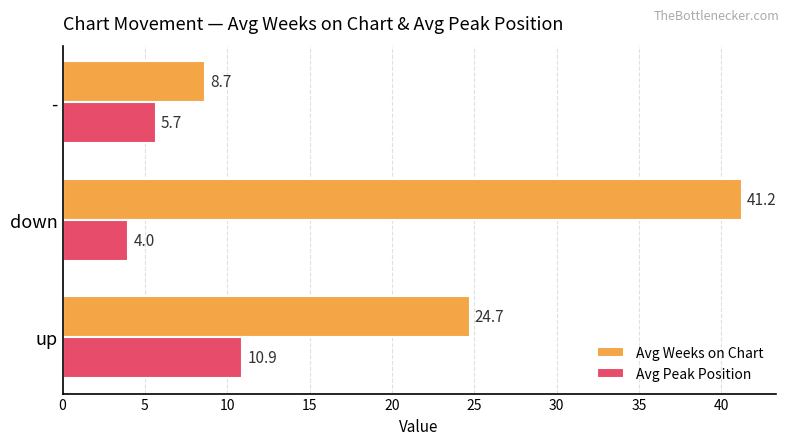

Which category has the highest value across all series?

down